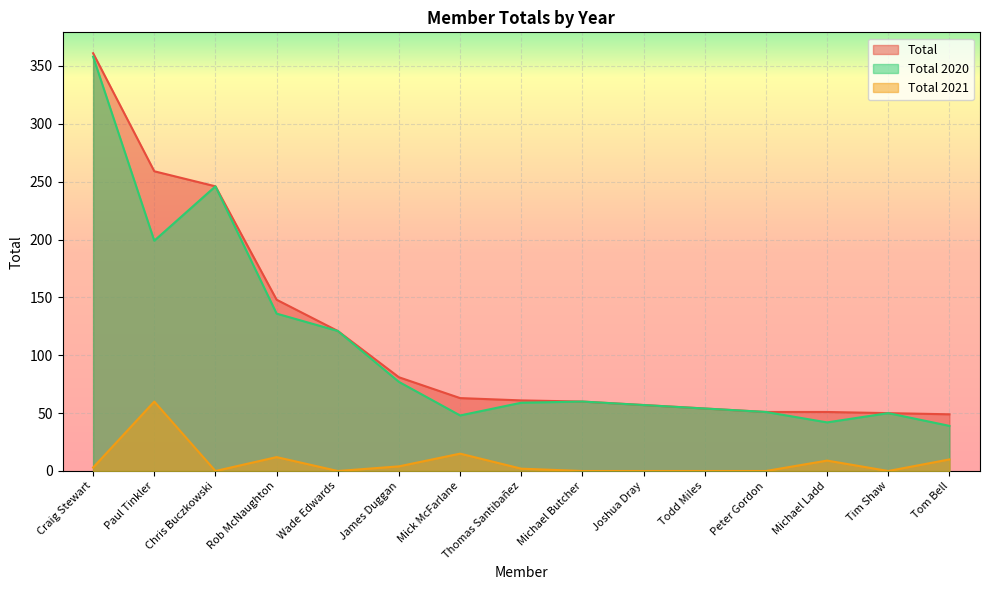

Does the chart display data point markers on the line(s)?

No